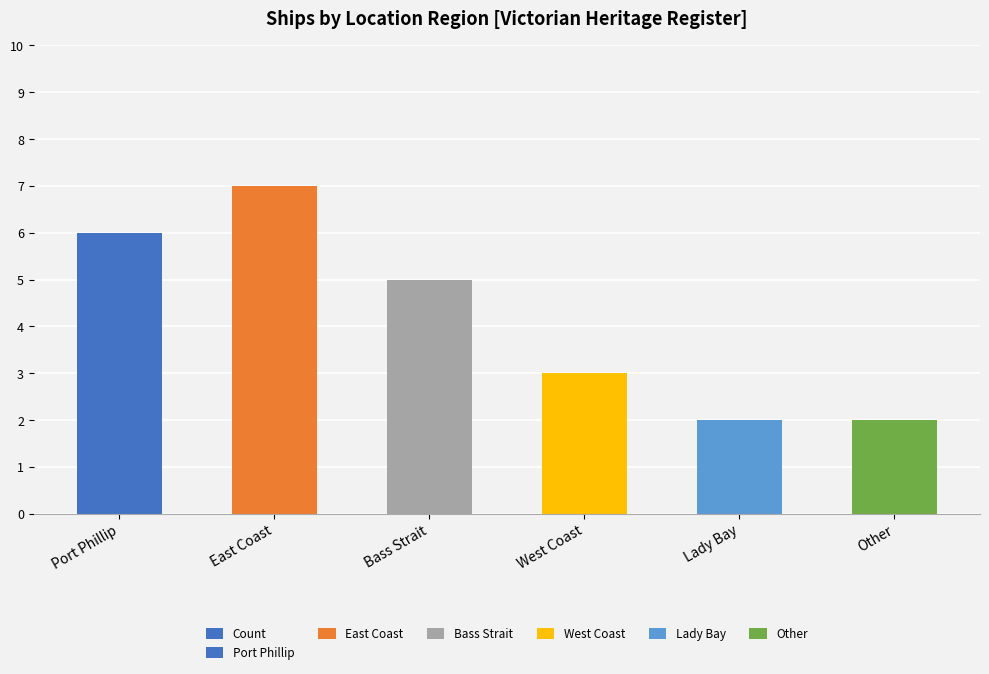

What is the change in value from Port Phillip to East Coast?

+1